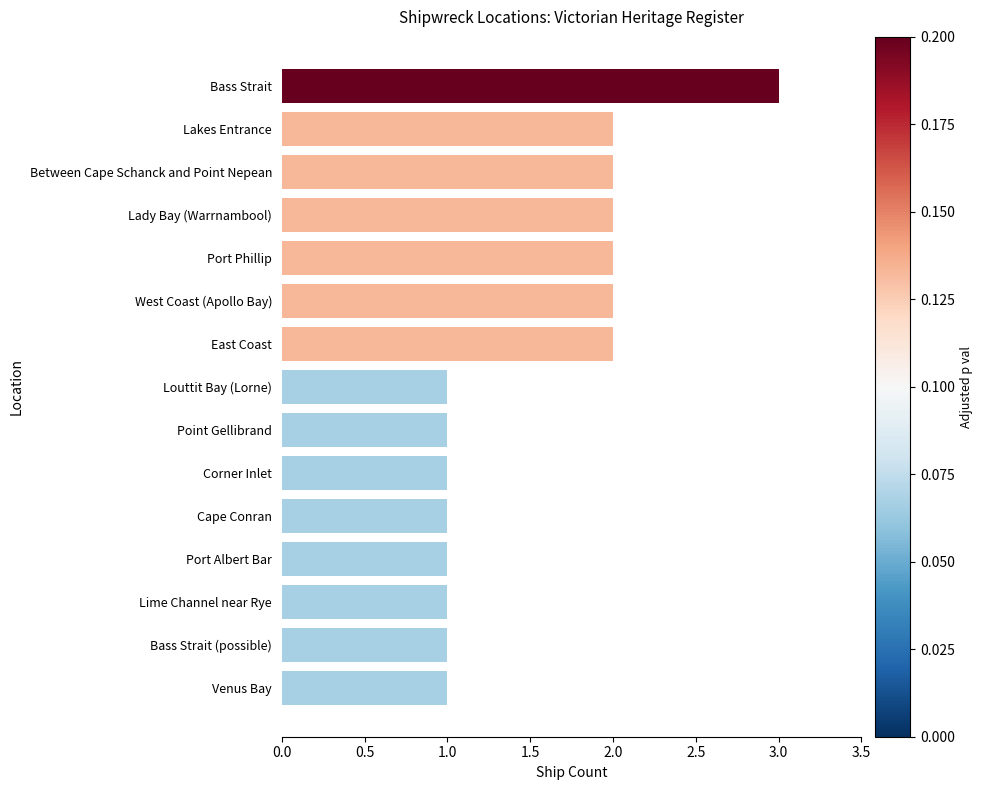

Is it true that the value at Corner Inlet is 0?

False